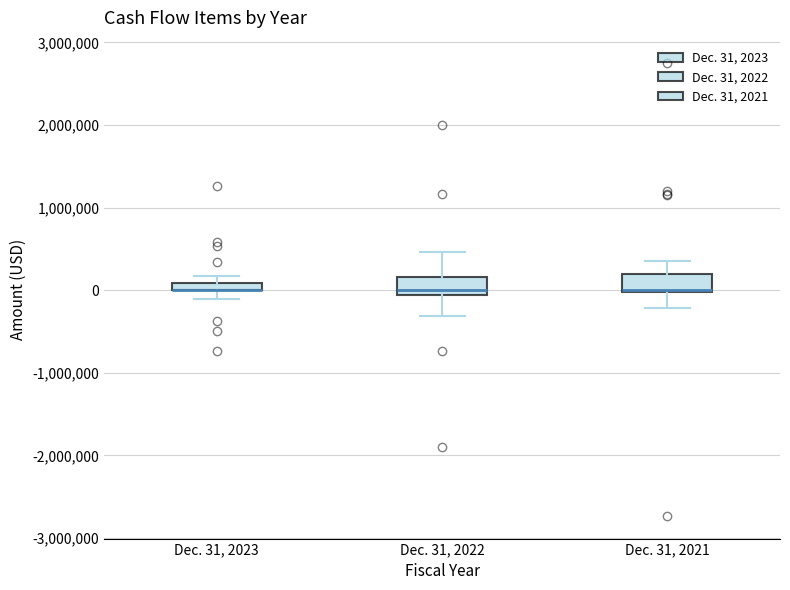

Where does the lower whisker of the box for Dec. 31, 2022 end on the y-axis? The values are not printed on the chart, so give them approximately, as read against the axis.

-300000